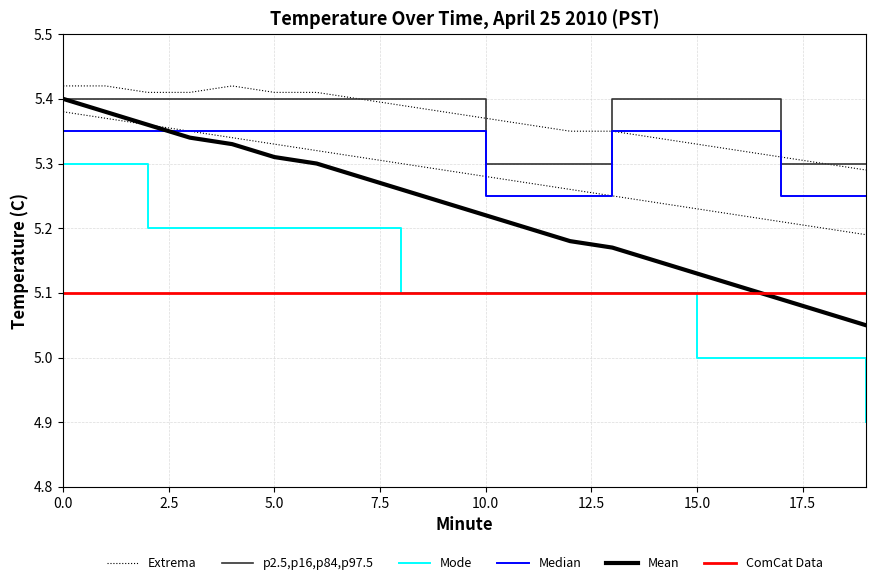

What position from the right is 18?

2